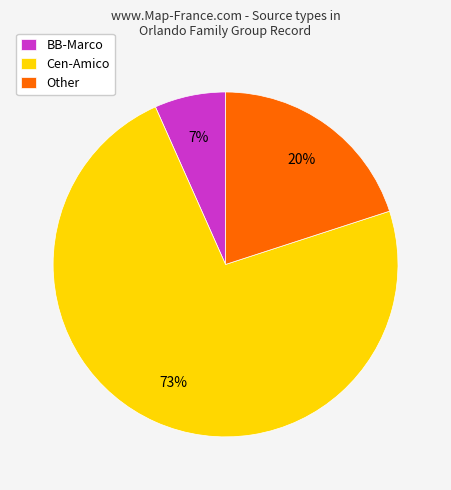

Rank the categories by value from highest to lowest.

Cen-Amico, Other, BB-Marco